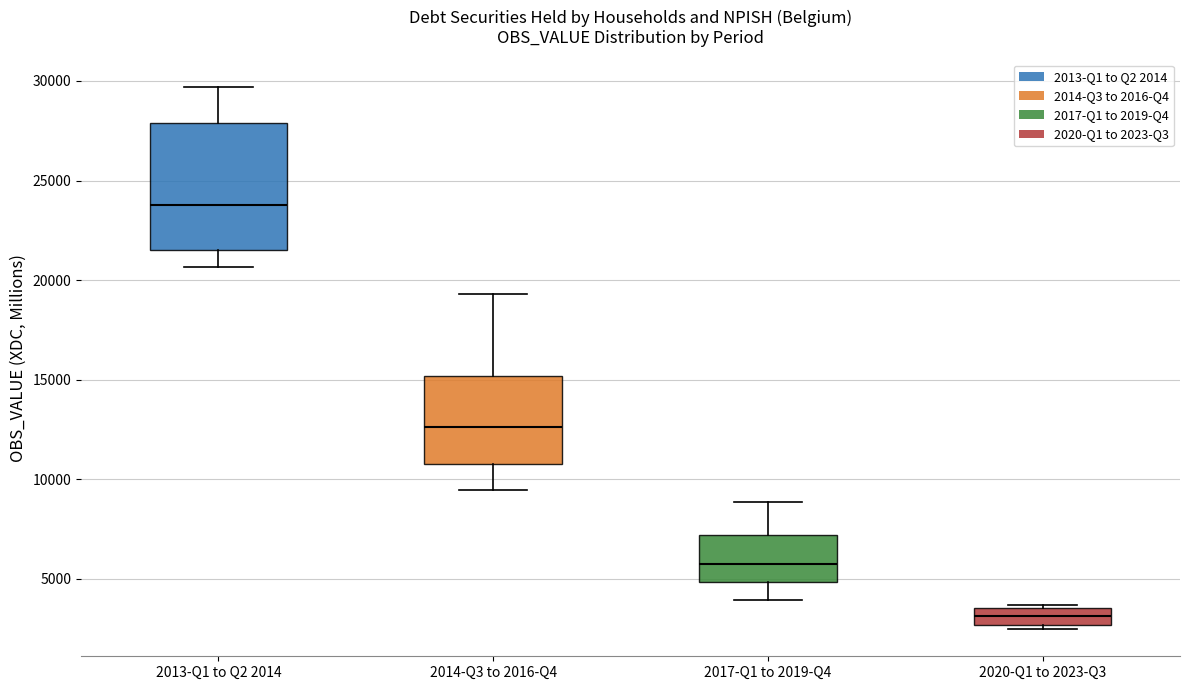

Reading left to right, read every box against the y-axis: the position of its median line, the range the box covers, and the ends of its whiskers. The values are not printed on the chart, so give them approximately, as read against the axis.

2013-Q1 to Q2 2014: median 24000, box 21500 to 28000, whiskers 20500 to 29500
2014-Q3 to 2016-Q4: median 12500, box 10500 to 15000, whiskers 9500 to 19500
2017-Q1 to 2019-Q4: median 6000, box 5000 to 7000, whiskers 4000 to 9000
2020-Q1 to 2023-Q3: median 3000, box 2500 to 3500, whiskers 2500 (just below the box's lower edge) to 3500 (just above the box's upper edge)